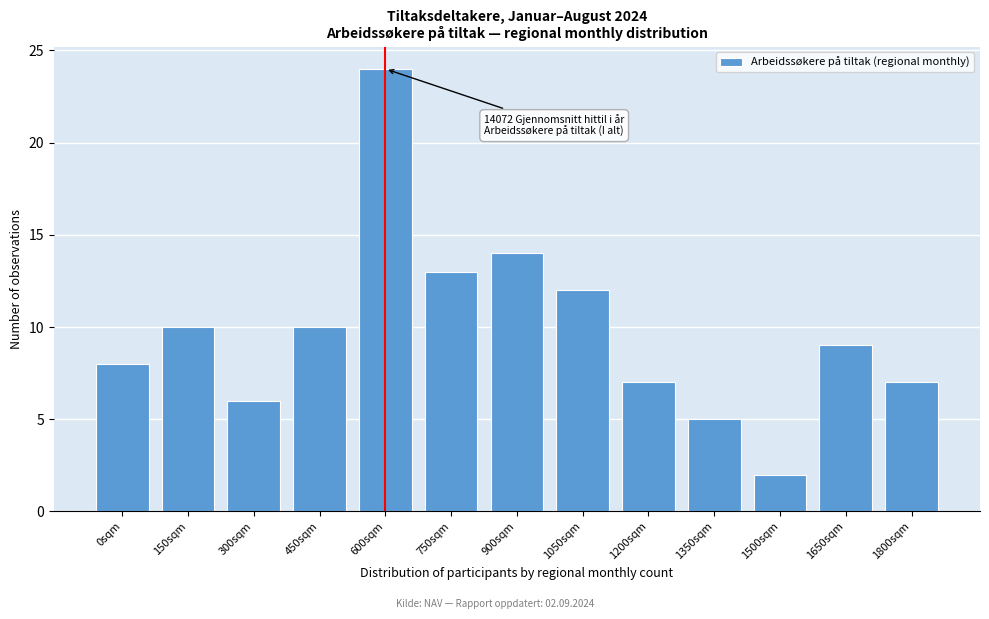

Reading left to right, transcribe all the data shown in this chart.

8	10	6	10	24	13	14	12	7	5	2	9	7